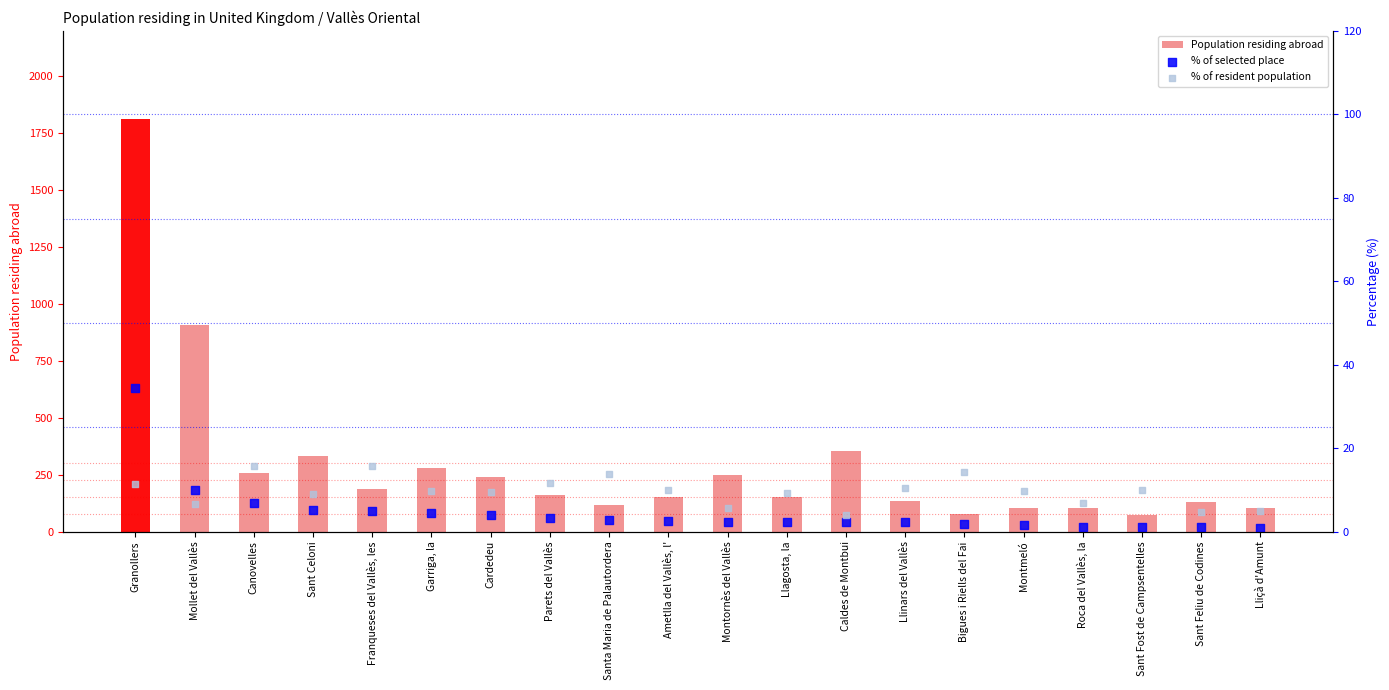

Which series reaches the minimum Y coordinate?

% of selected place